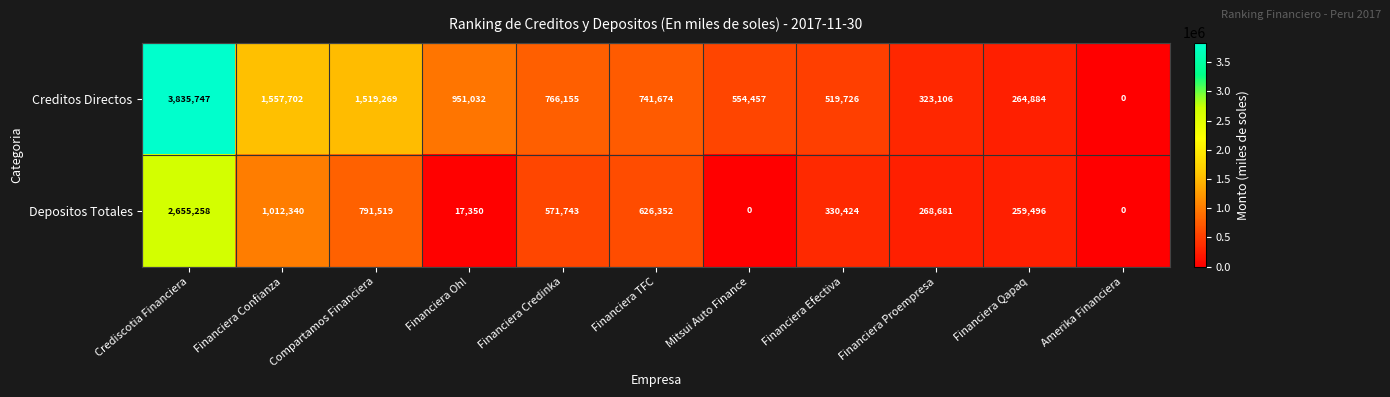

What is the maximum value shown in the chart?

3835747